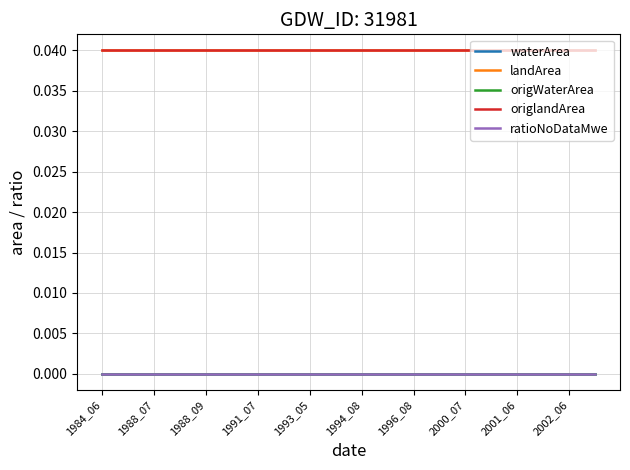

Does the chart display data point markers on the line(s)?

No